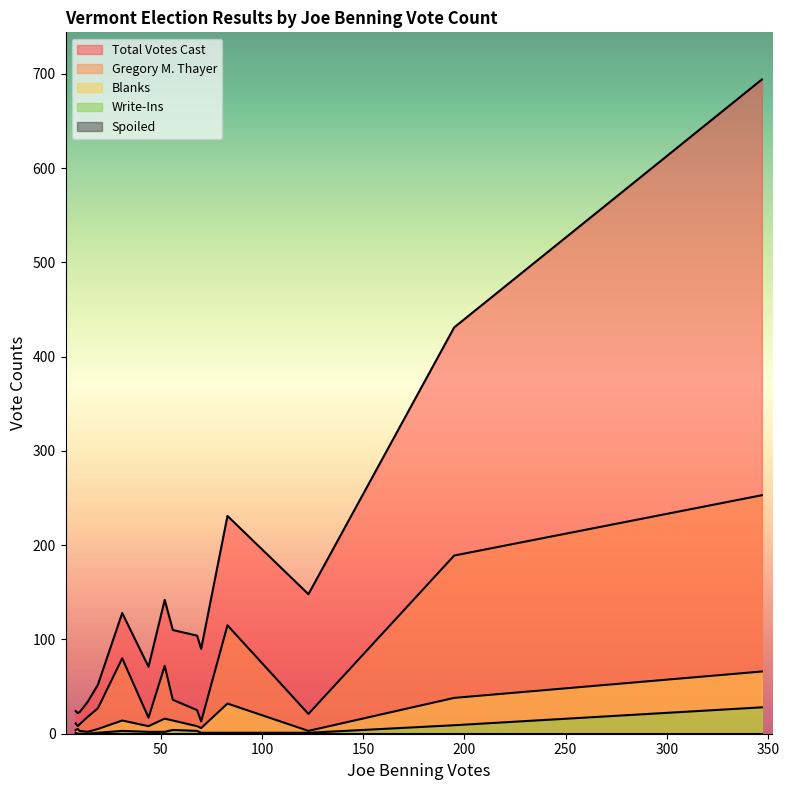

Between 19 and 44, which series saw the biggest shift?

Total Votes Cast